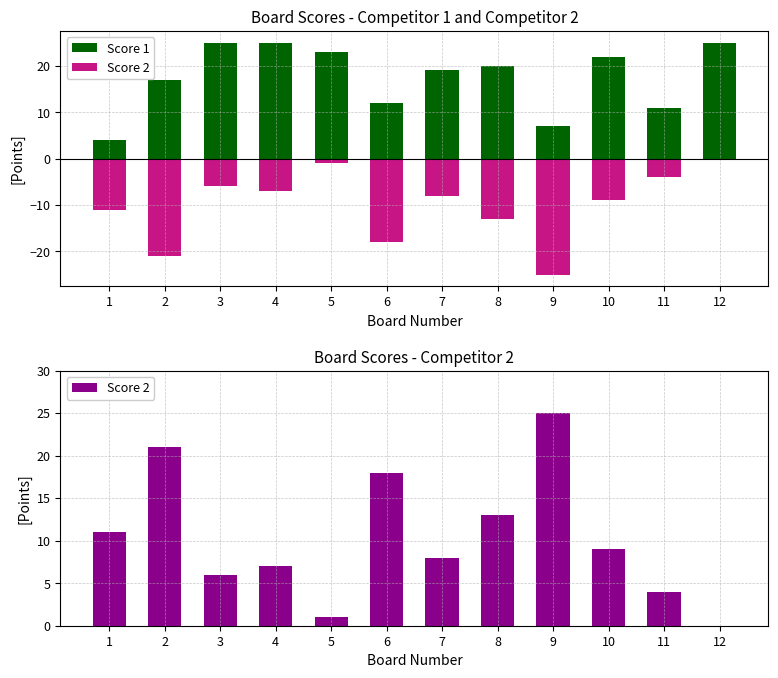

What is the total value across all series at 5?

24